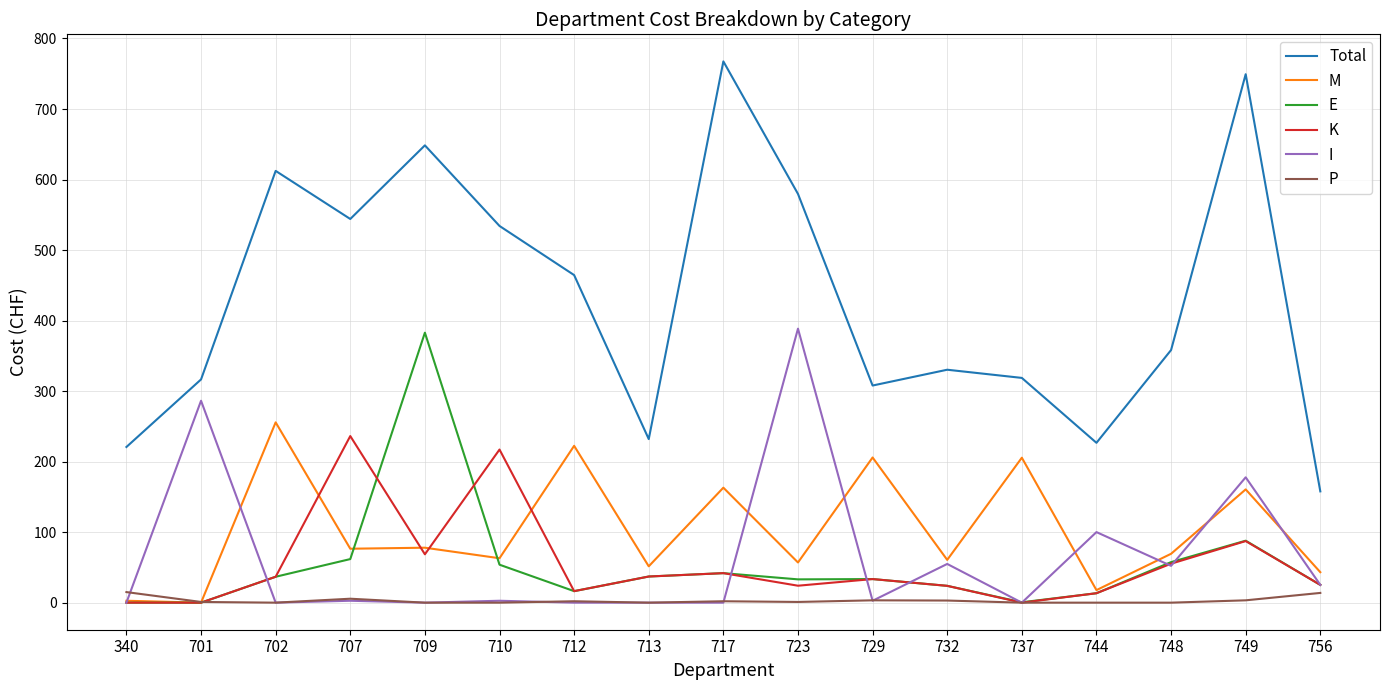

How many categories are shown in the chart?

17